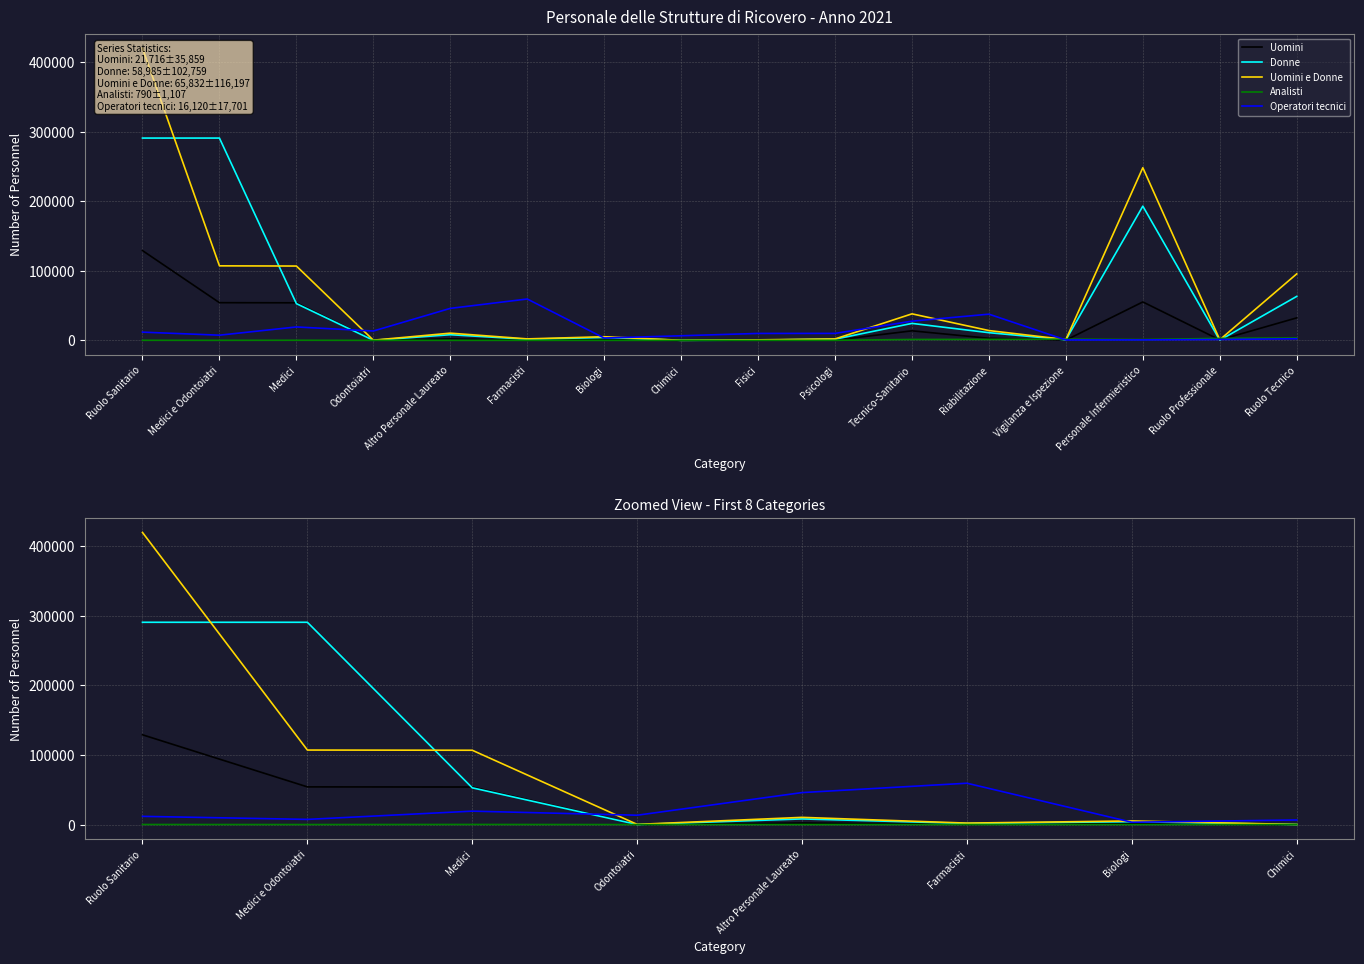

What is the sum of all Uomini values?

241349